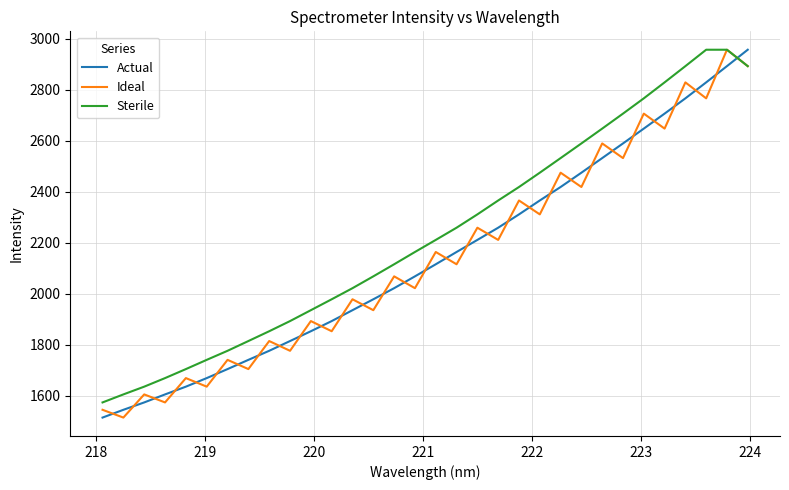

What is the smallest value displayed?

1513.8